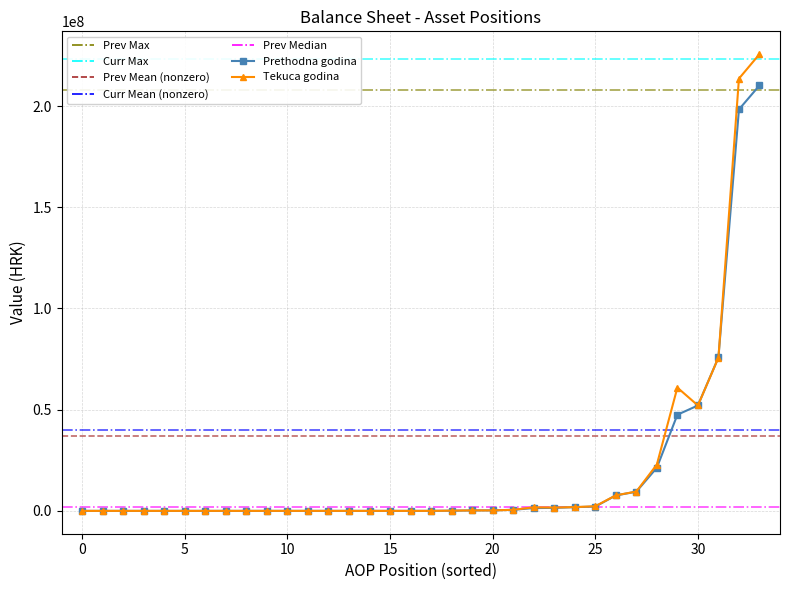

True or false: Tekuca godina has more than 1 points higher than both neighbors.

True